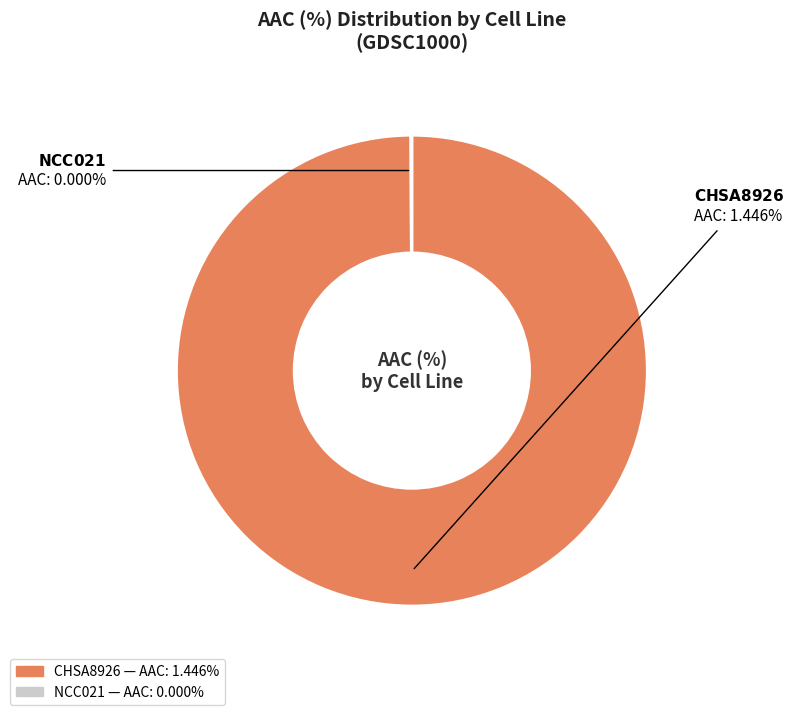

To the nearest percent, what is the difference between the CHSA8926 and NCC021 slice percentages?

100%